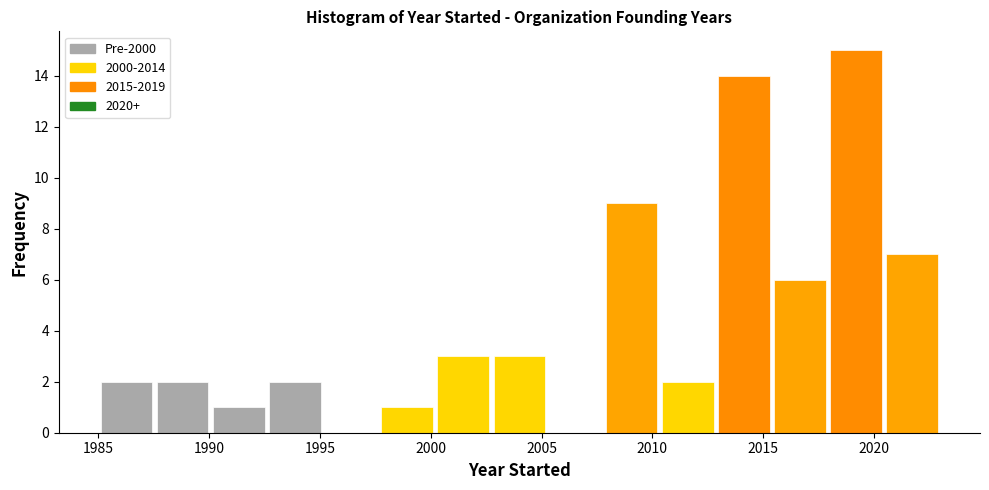

Reading left to right, transcribe this chart: for each bar, give the range it covers on the x-axis and its height. Neither the bar edges nor the heights are printed on the chart, so give them approximately, as read against the axes.

1985.0 to 1987.5: 2
1987.5 to 1990.0: 2
1990.0 to 1992.5: 1
1992.5 to 1995.0: 2
1995.0 to 1997.5: 0
1997.5 to 2000.0: 1
2000.0 to 2002.5: 3
2002.5 to 2005.5: 3
2005.5 to 2008.0: 0
2008.0 to 2010.5: 9
2010.5 to 2013.0: 2
2013.0 to 2015.5: 14
2015.5 to 2018.0: 6
2018.0 to 2020.5: 15
2020.5 to 2023.0: 7